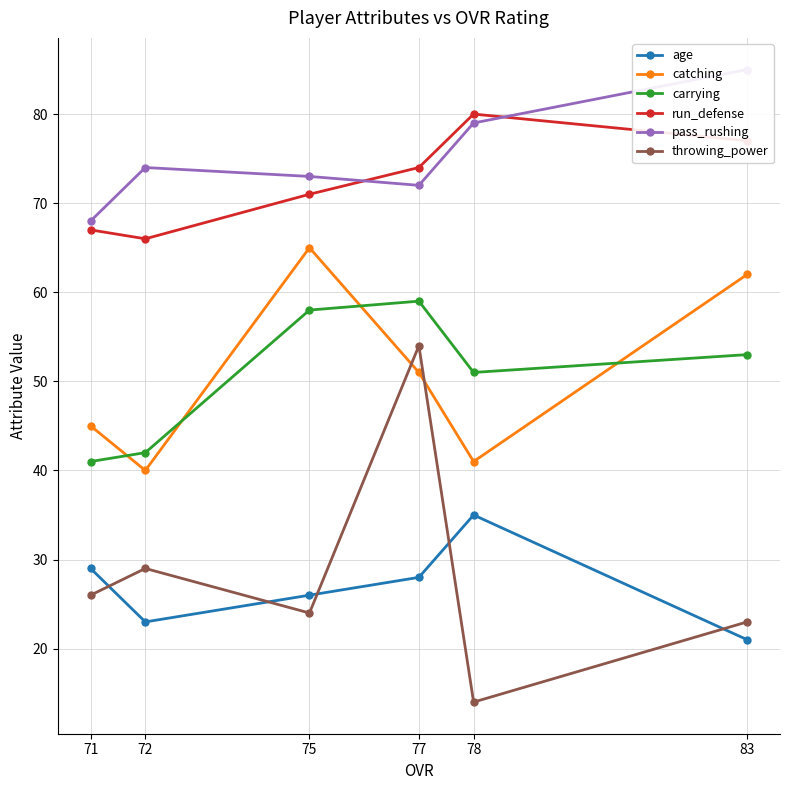

What is the approximate value of age at 72?

23